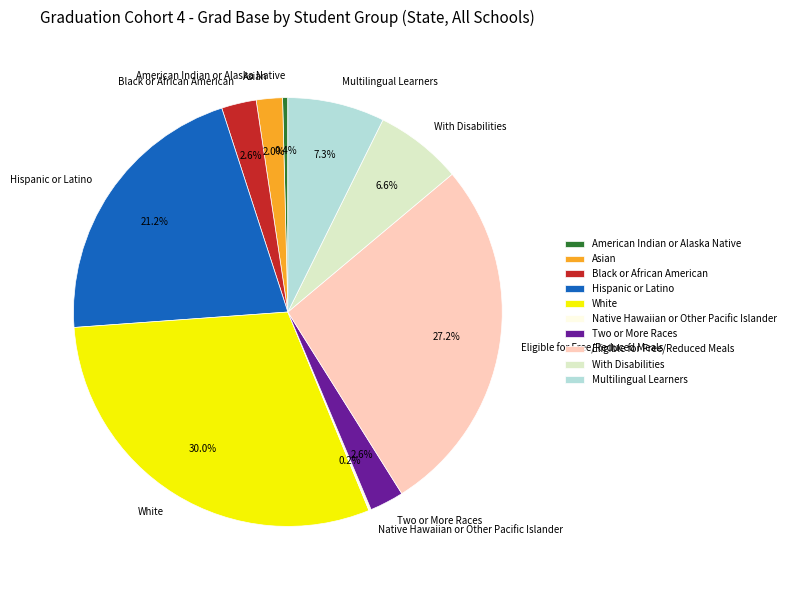

Between Asian and With Disabilities, which is larger?

With Disabilities